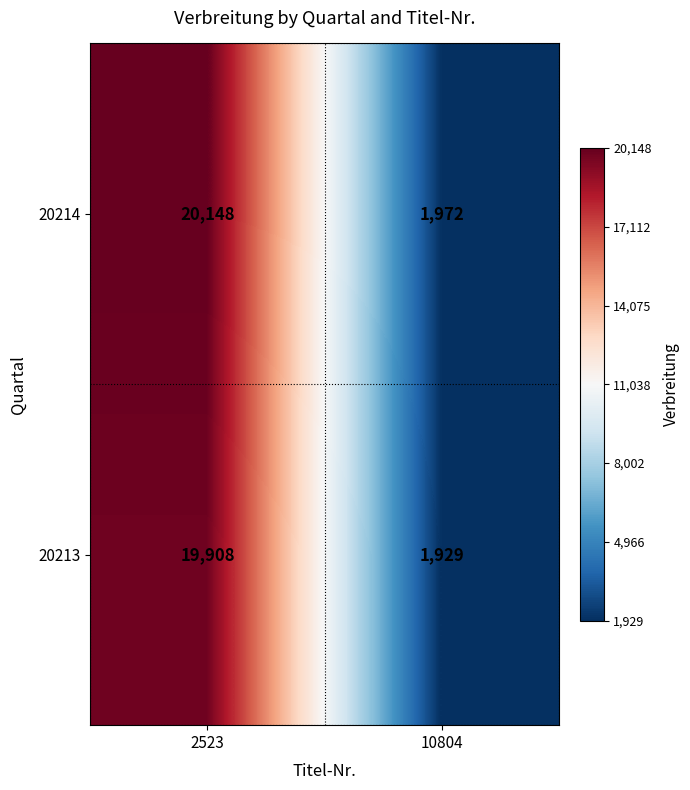

Between 2523 and 10804, which series saw the biggest shift?

20214